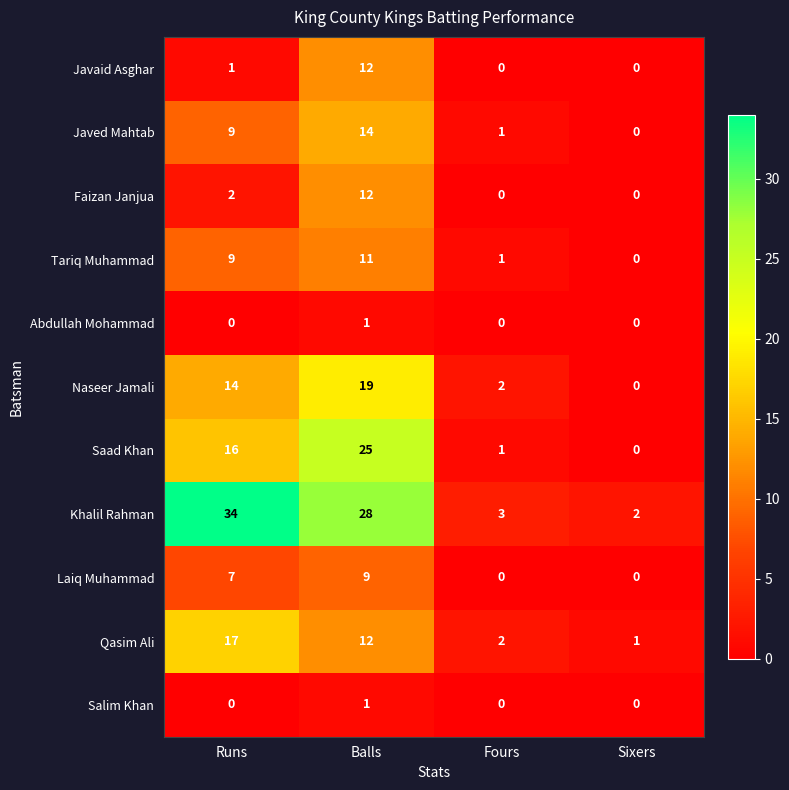

What is the difference between the maximum and second lowest values in the Laiq Muhammad series?

9